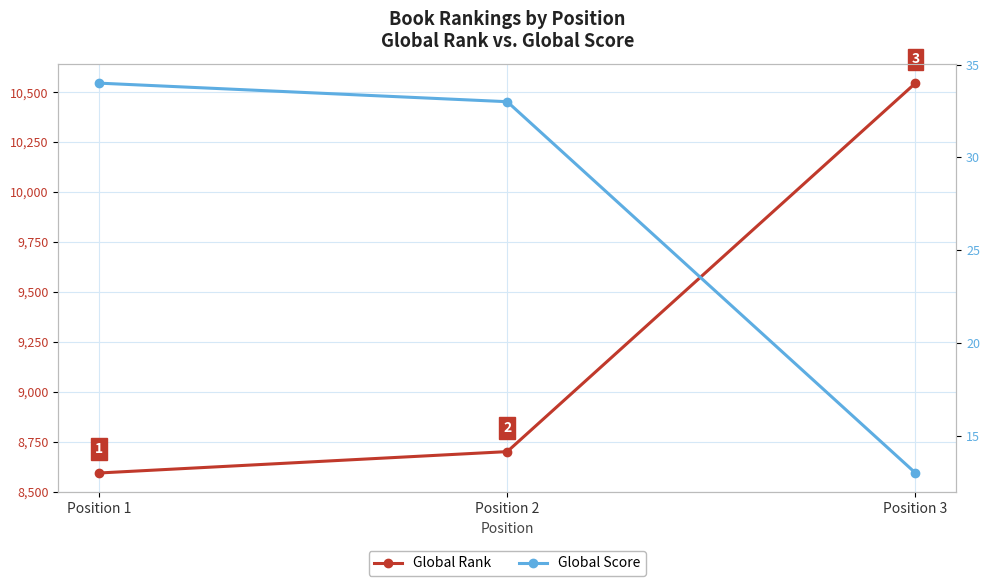

Reading left to right, extract all data points from this chart.

Global Rank: 8594	8701	10545
Global Score: 34	33	13